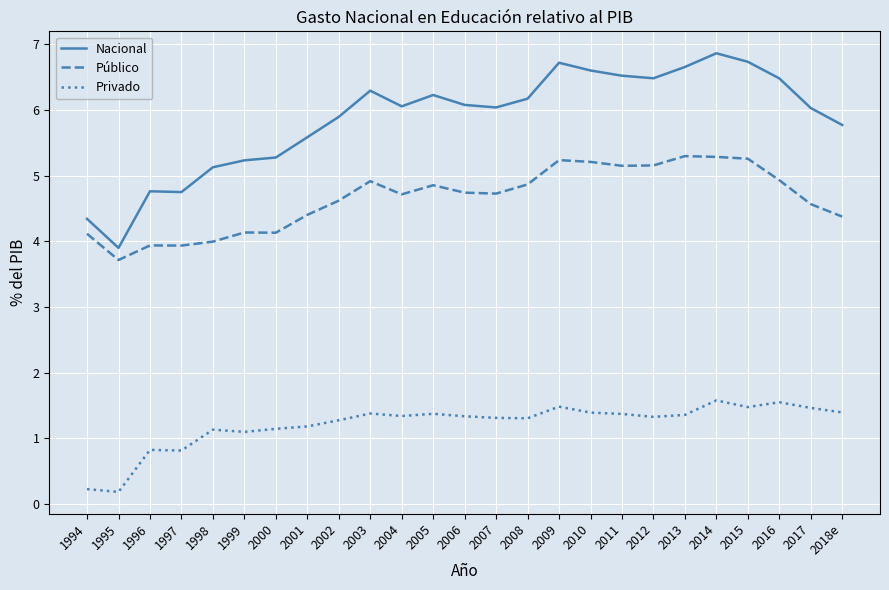

Rank the series by their maximum value, from highest to lowest.

Nacional, Público, Privado